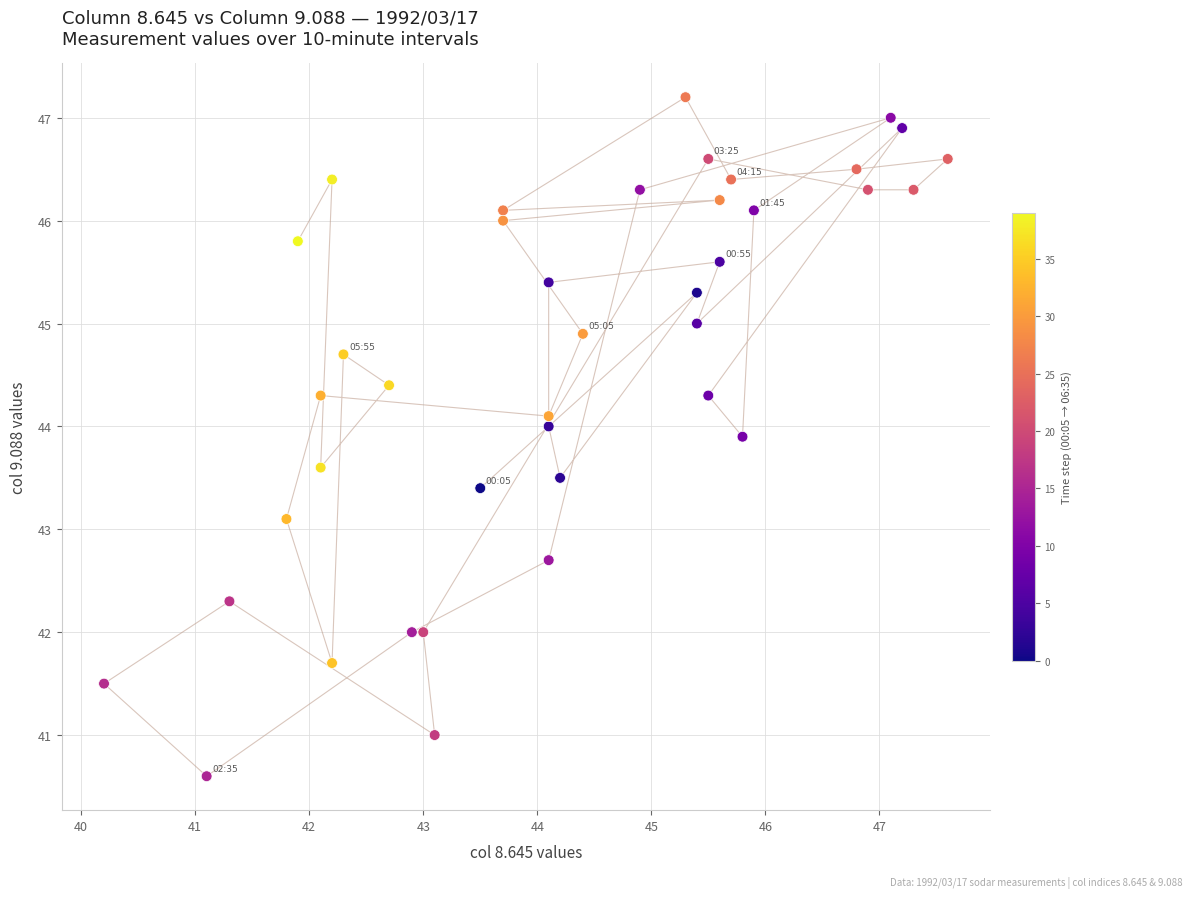

What Y value in the scatter plot is closest to 43?

43.1